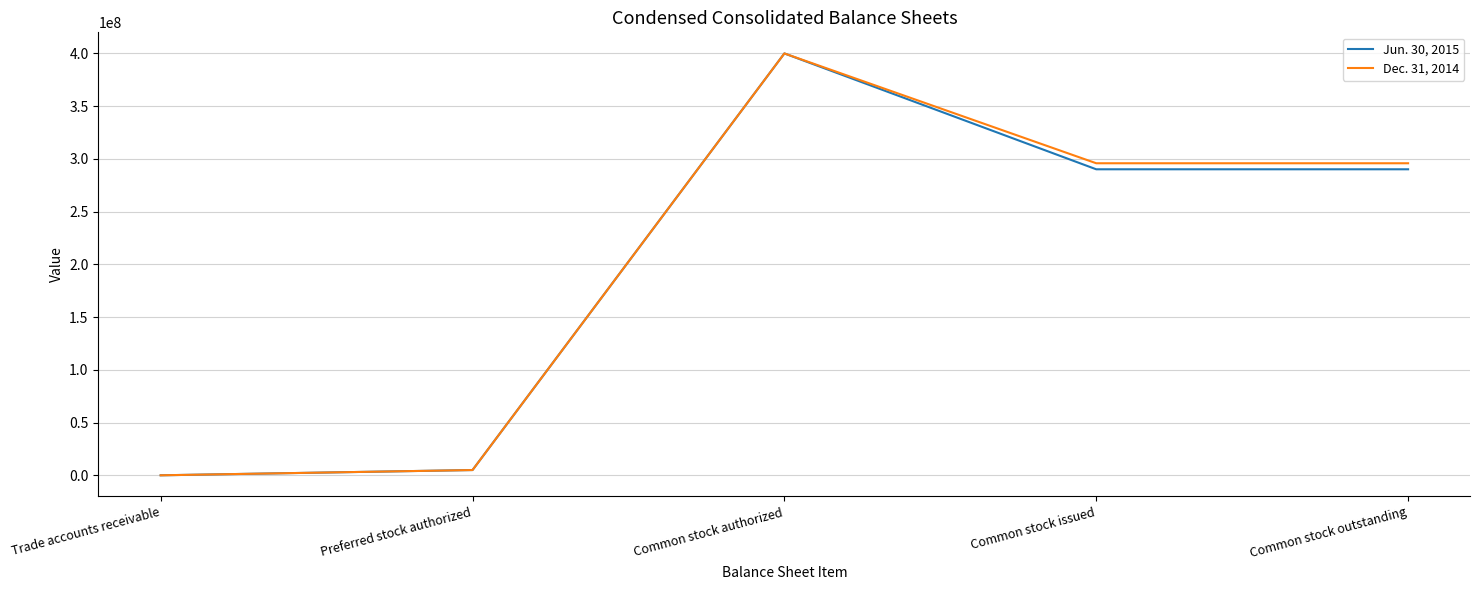

At which category does the chart reach its peak across all series?

Common stock authorized